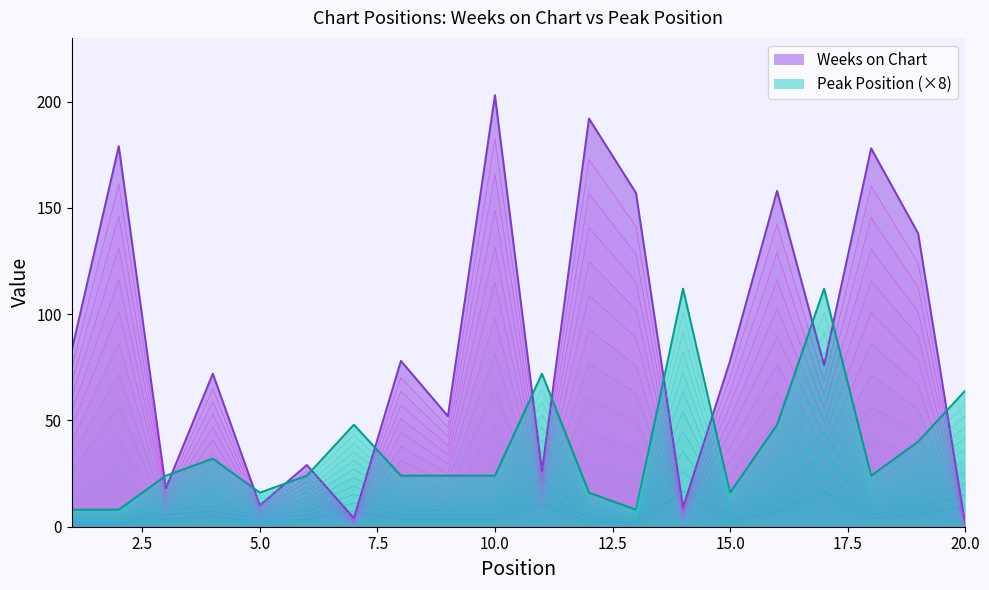

After their last crossing, which series has the higher values: Weeks on Chart or Peak Position (×8)?

Peak Position (×8)